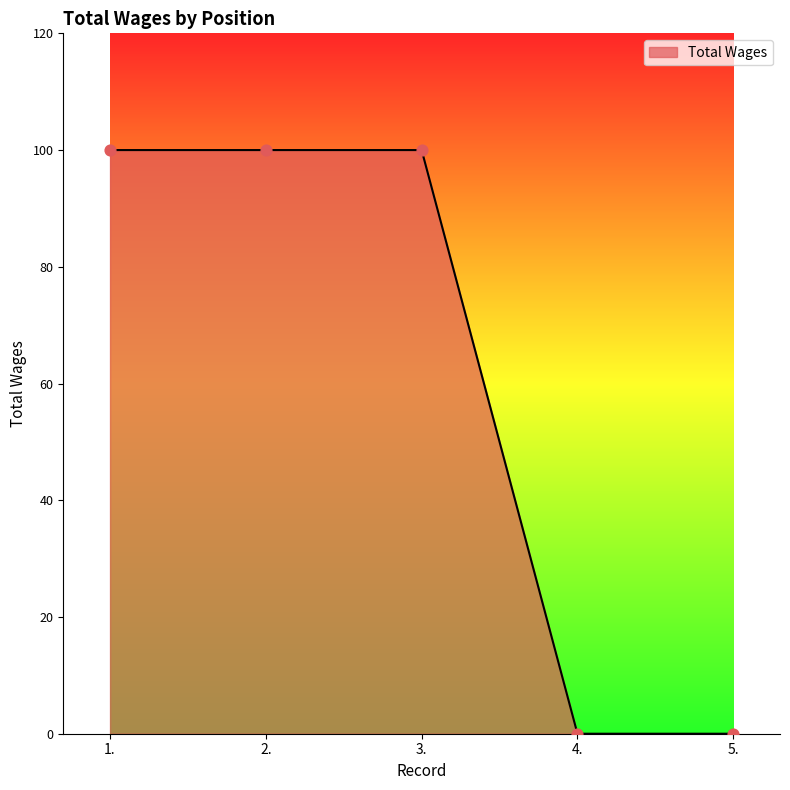

What is the ratio of the value at 3. to the value at 2.?

1.0